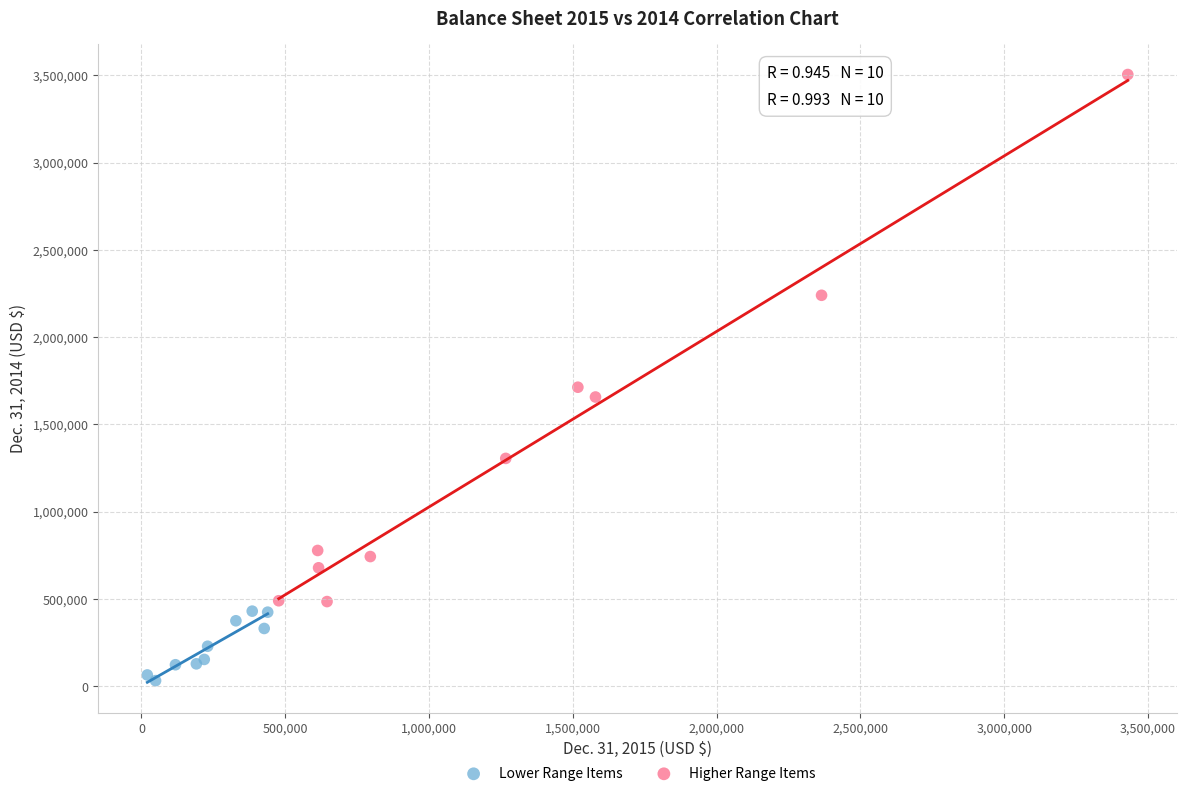

Which series has the widest spread of Y values?

Higher Range Items